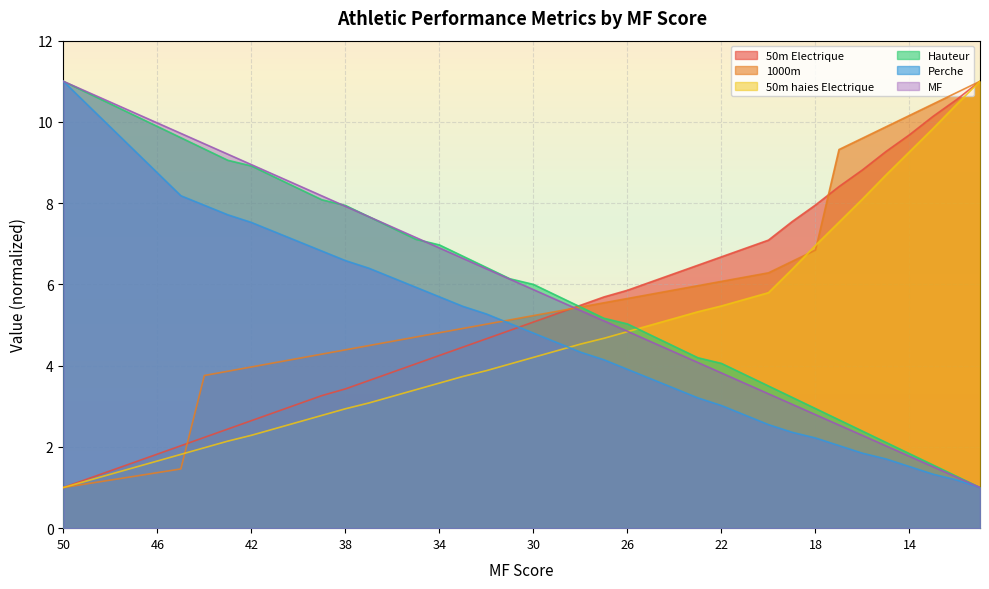

Reading left to right, extract all data points from this chart.

50m Electrique: 1.0	1.2	1.4	1.6	1.8	2.0	2.2	2.4	2.6	2.9	3.1	3.3	3.4	3.6	3.8	4.0	4.3	4.5	4.7	4.9	5.1	5.3	5.5	5.7	5.9	6.1	6.3	6.5	6.7	6.9	7.1	7.5	8.0	8.4	8.8	9.3	9.7	10.1	10.5	11.0
1000m: 1.0	1.1	1.2	1.3	1.4	1.5	3.8	3.9	4.0	4.1	4.2	4.3	4.4	4.5	4.6	4.7	4.8	4.9	5.0	5.1	5.2	5.3	5.4	5.5	5.7	5.8	5.9	6.0	6.1	6.2	6.3	6.6	6.8	9.3	9.6	9.9	10.2	10.4	10.7	11.0
50m haies Electrique: 1.0	1.2	1.3	1.5	1.7	1.8	2.0	2.1	2.3	2.4	2.6	2.8	2.9	3.1	3.2	3.4	3.6	3.7	3.9	4.0	4.2	4.4	4.5	4.7	4.8	5.0	5.2	5.3	5.5	5.6	5.8	6.4	7.0	7.5	8.1	8.7	9.3	9.8	10.4	11.0
Hauteur: 11.0	10.7	10.4	10.2	9.9	9.6	9.3	9.1	8.9	8.6	8.4	8.1	7.9	7.7	7.4	7.1	7.0	6.7	6.4	6.1	6.0	5.7	5.4	5.2	5.0	4.8	4.5	4.2	4.1	3.8	3.5	3.2	2.9	2.7	2.4	2.1	1.8	1.6	1.3	1.0
Perche: 11.0	10.4	9.9	9.3	8.7	8.2	7.9	7.7	7.5	7.3	7.1	6.8	6.6	6.4	6.2	5.9	5.7	5.5	5.3	5.0	4.8	4.6	4.3	4.1	3.9	3.7	3.4	3.2	3.0	2.8	2.5	2.4	2.2	2.0	1.8	1.7	1.5	1.3	1.2	1.0
MF: 11.0	10.7	10.5	10.2	10.0	9.7	9.5	9.2	8.9	8.7	8.4	8.2	7.9	7.7	7.4	7.2	6.9	6.6	6.4	6.1	5.9	5.6	5.4	5.1	4.8	4.6	4.3	4.1	3.8	3.6	3.3	3.1	2.8	2.5	2.3	2.0	1.8	1.5	1.3	1.0